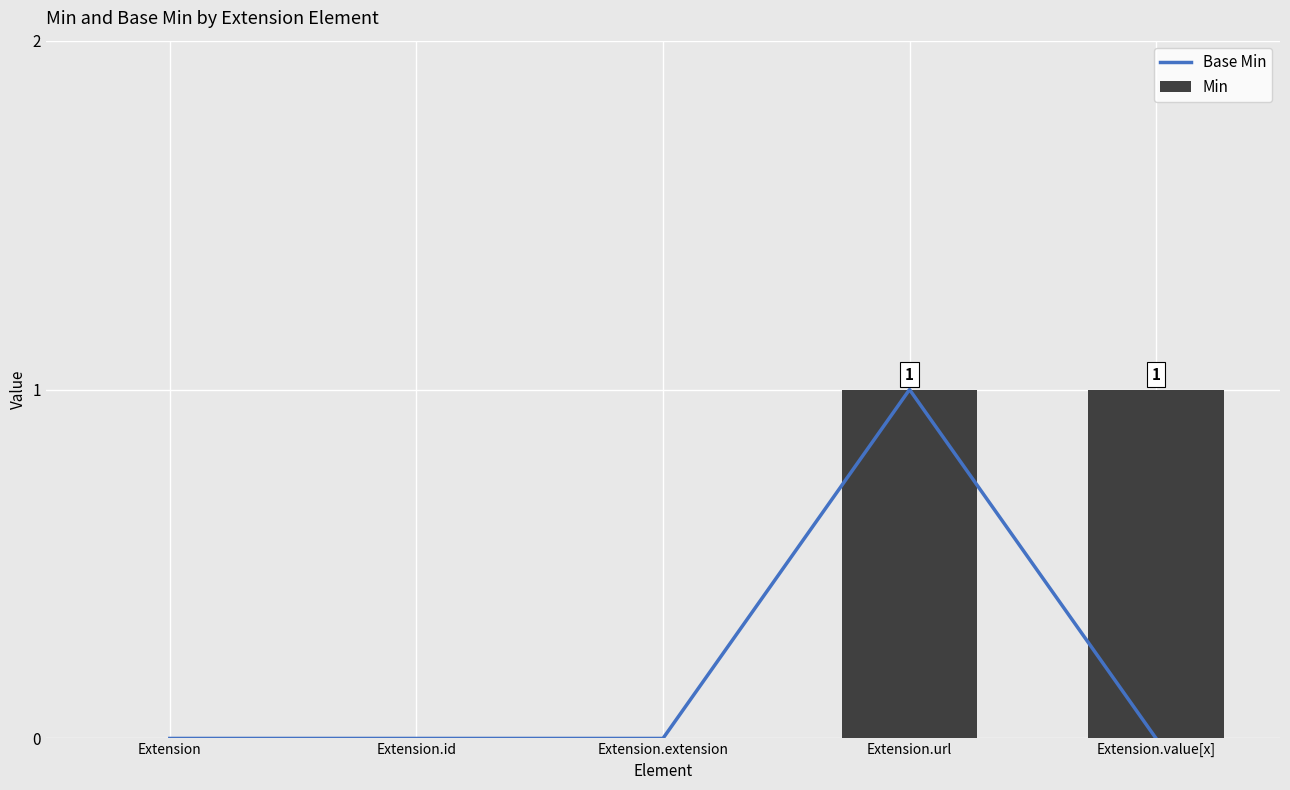

The value of Base Min at Extension.extension is 0. True or false?

True